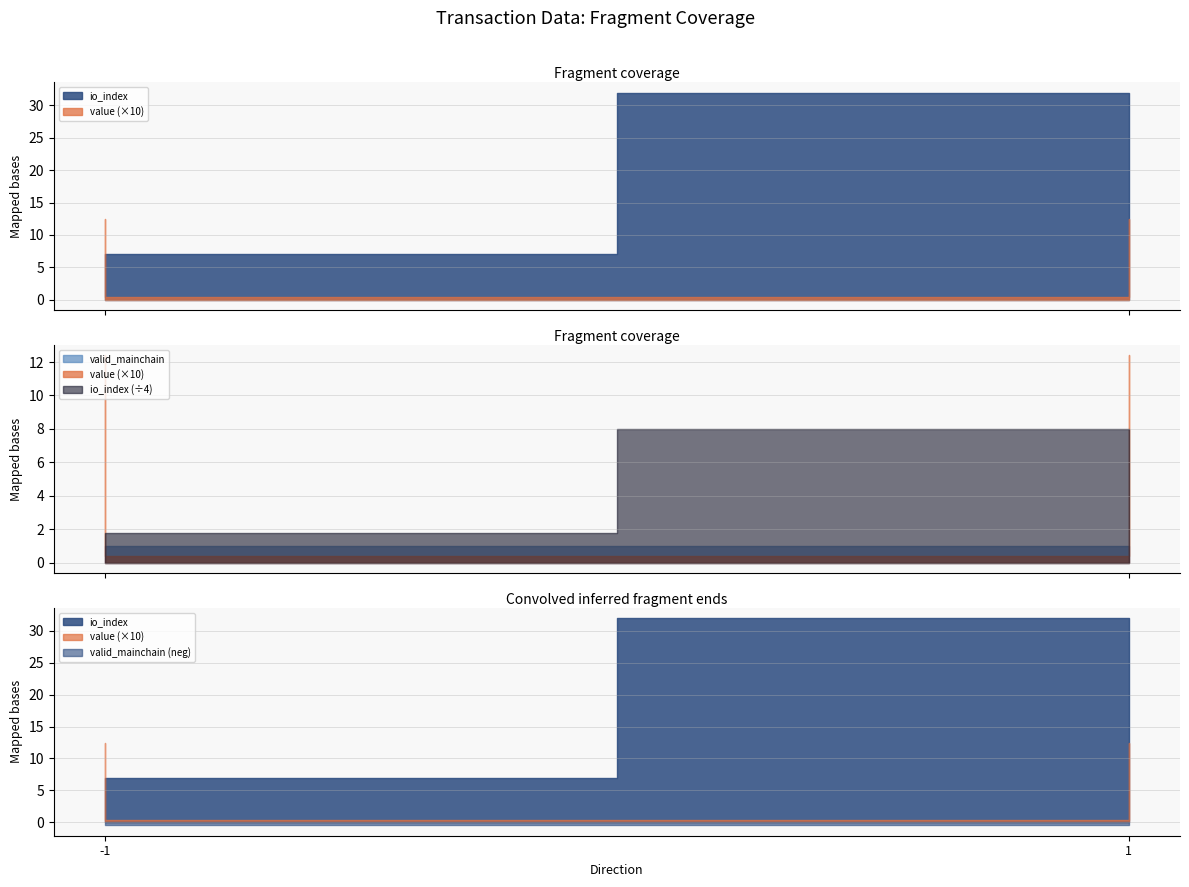

What value does the valid_mainchain series have at -1?

1.0